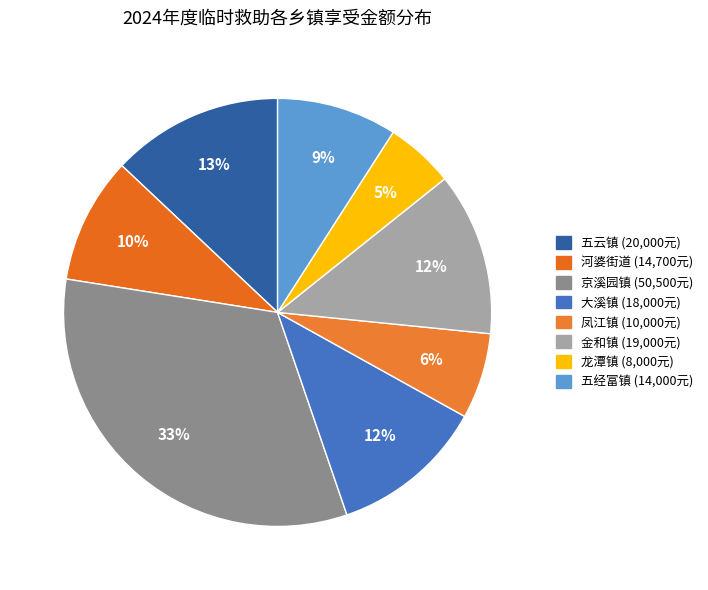

Rank the categories by value from lowest to highest.

龙潭镇, 凤江镇, 五经富镇, 河婆街道, 大溪镇, 金和镇, 五云镇, 京溪园镇